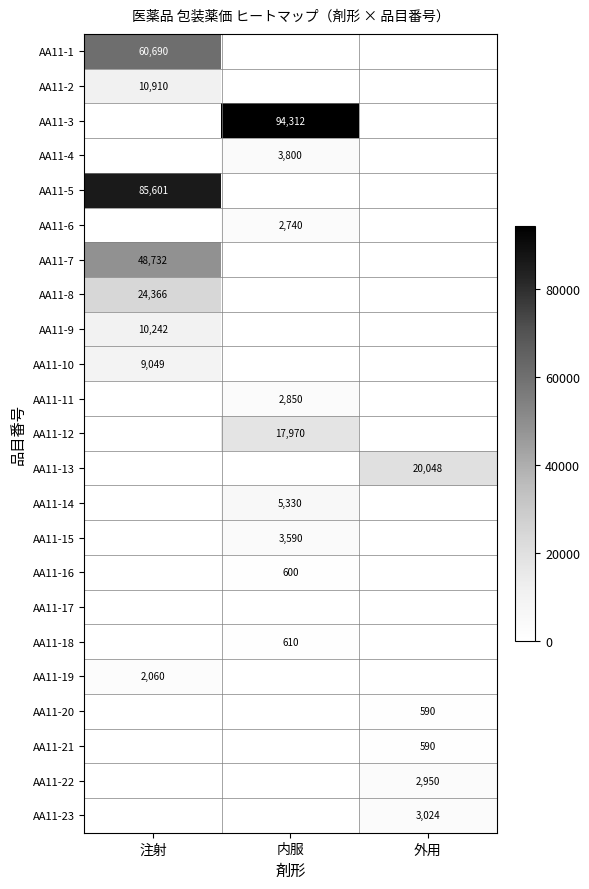

At which category is the sum across all series the highest?

注射